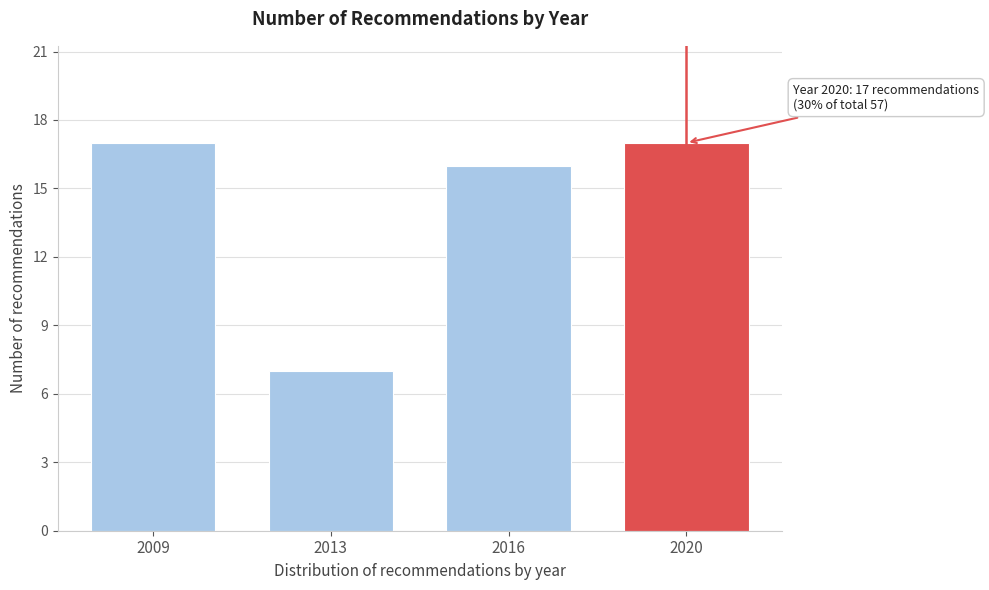

Reading right to left, transcribe all the data shown in this chart.

2020=17	2016=16	2013=7	2009=17